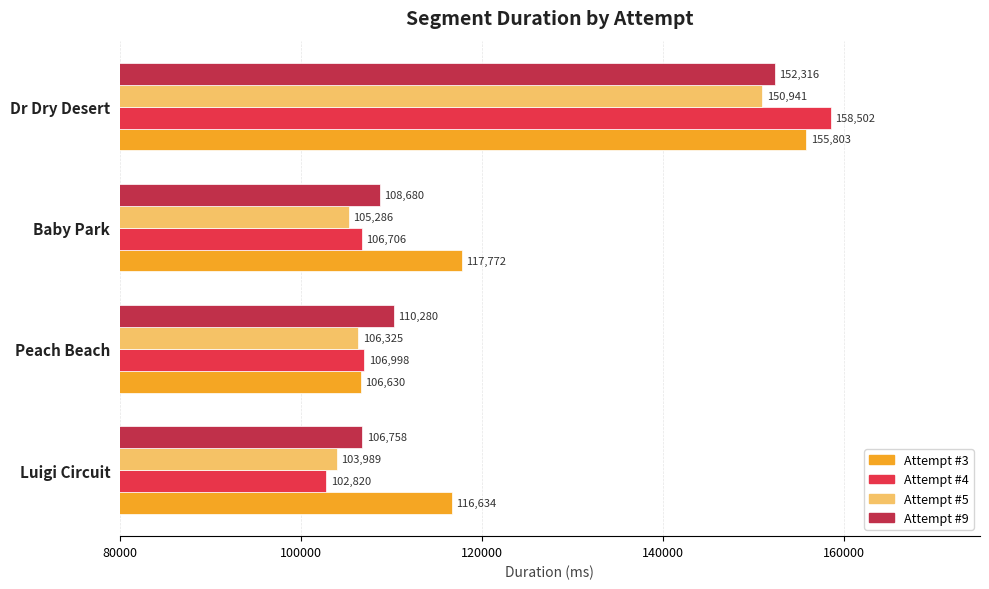

What is the spread (max minus min) of values at Dr Dry Desert?

7561